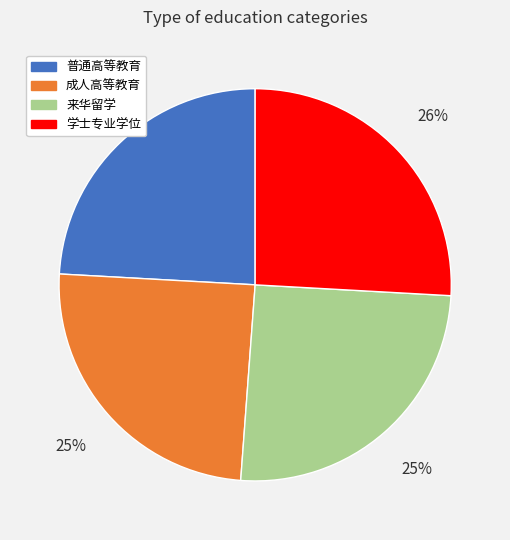

Which category has the biggest portion of the pie?

学士专业学位